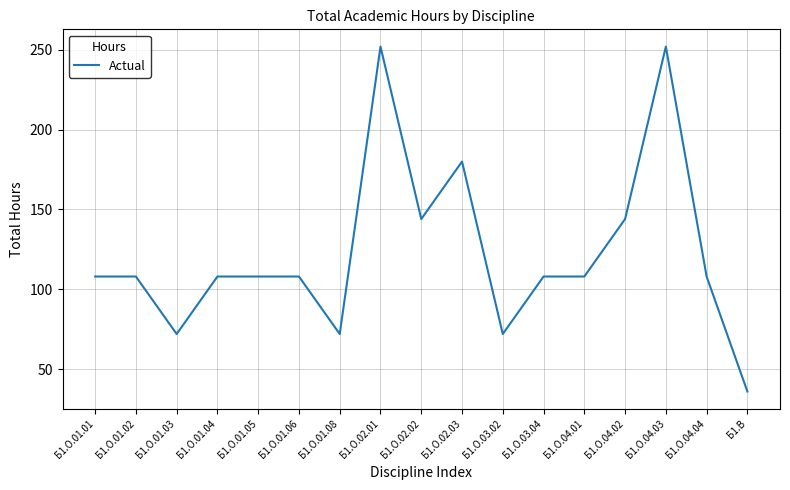

What is the difference between the second highest and minimum values?

216